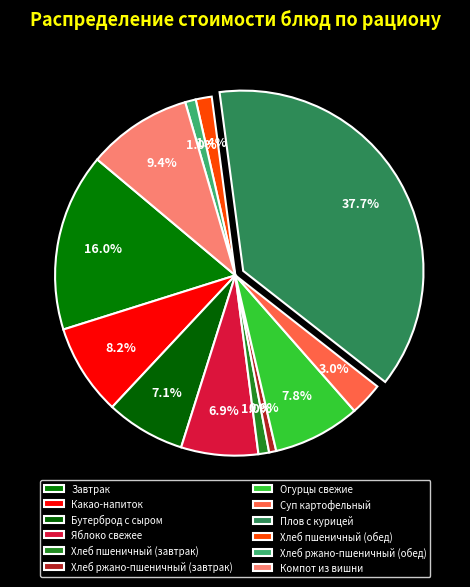

Combined, what portion of the pie is Суп картофельный and Хлеб ржано-пшеничный (завтрак)?

3.6%